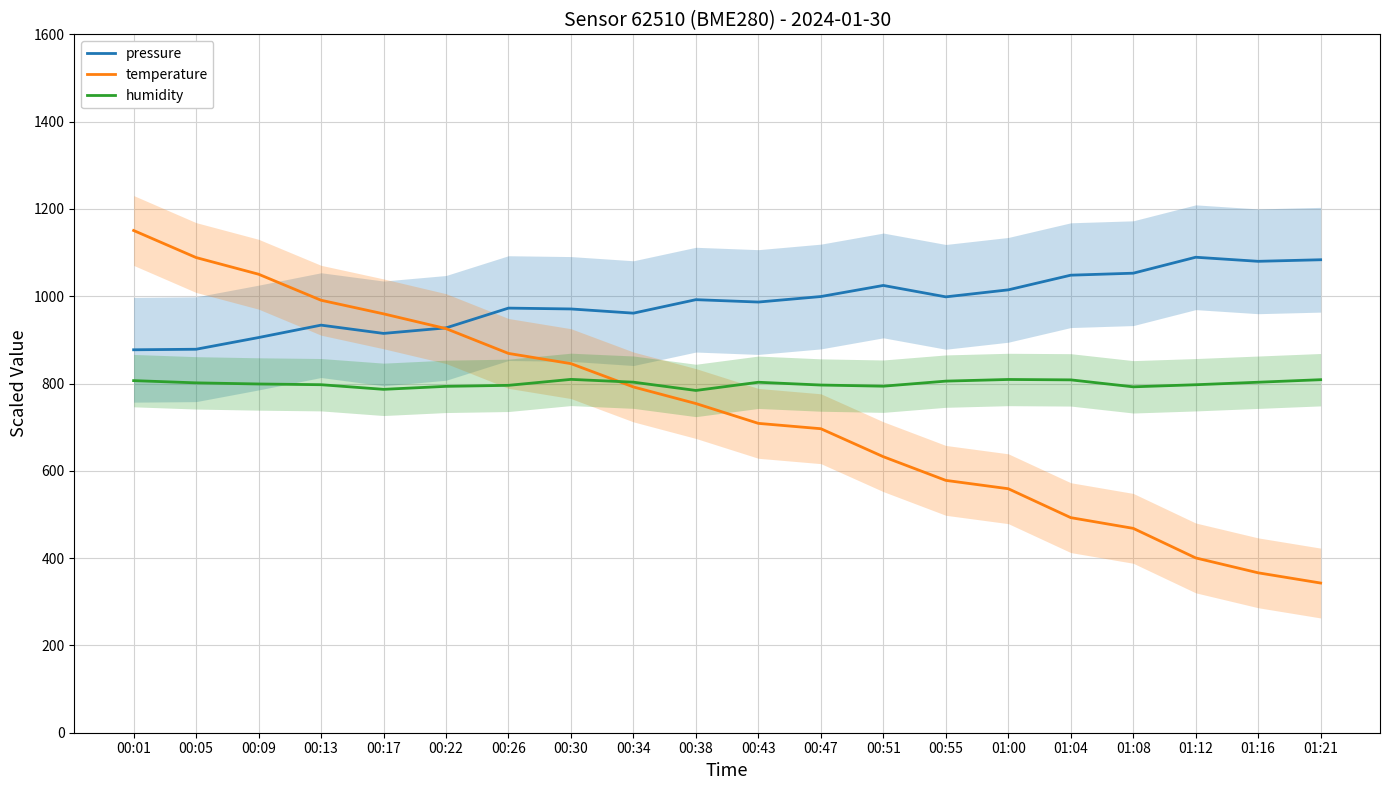

How many categories are shown in the chart?

20